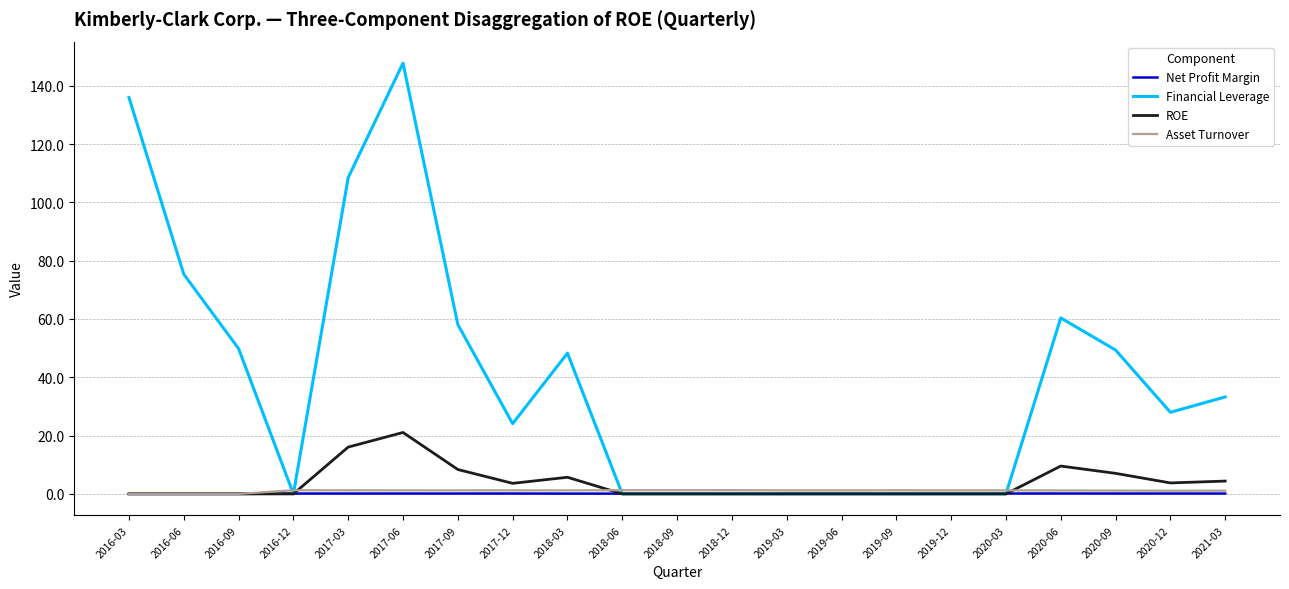

Which series has the largest range (max minus min)?

Financial Leverage